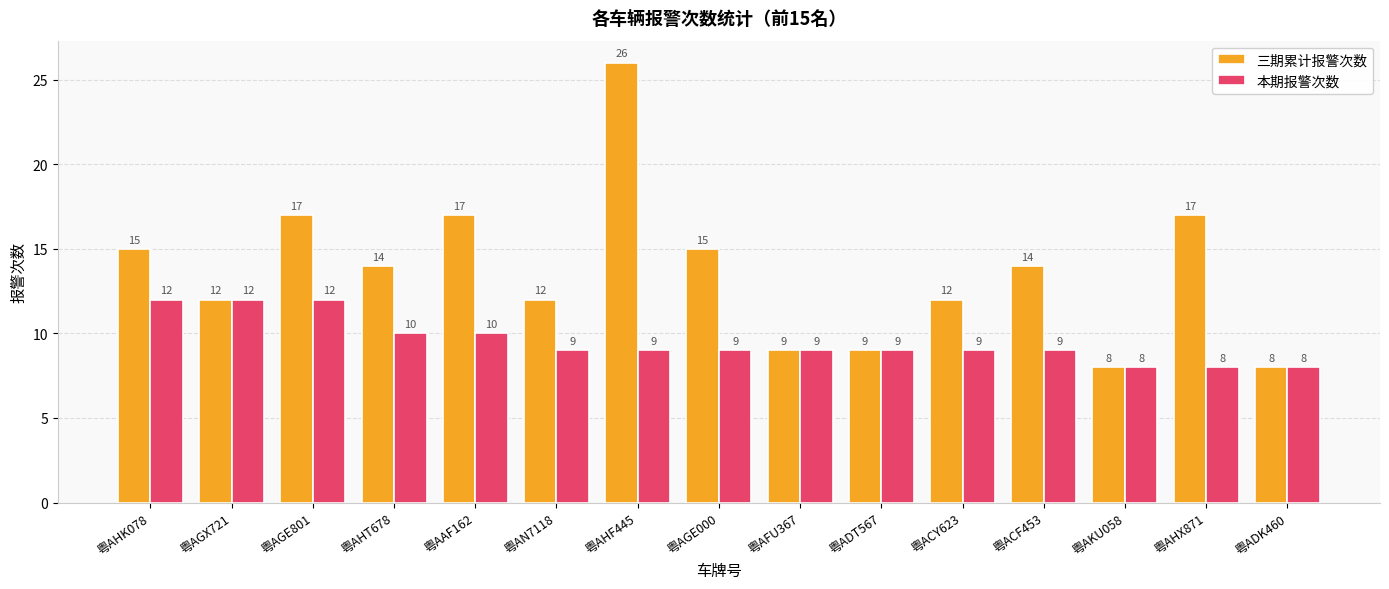

Is it true that 三期累计报警次数 equals 28 at 粤AHX871?

False